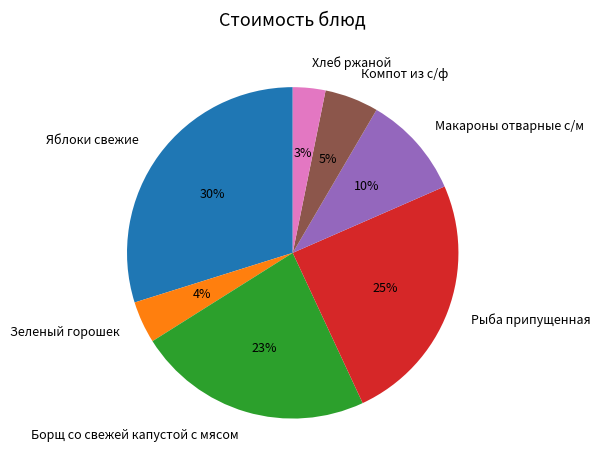

What is the smallest slice in the pie chart?

Хлеб ржаной